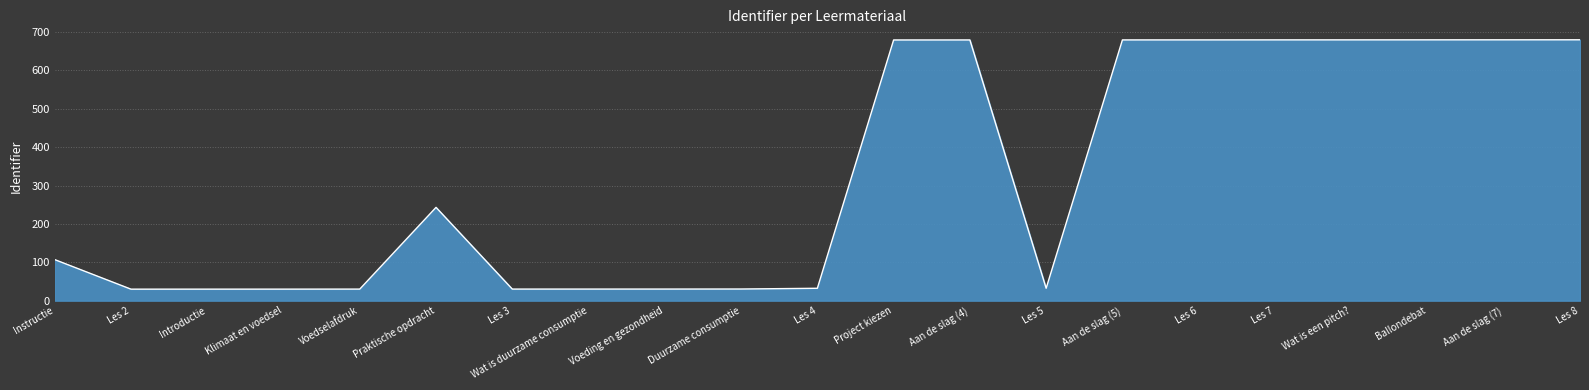

What is the difference between the maximum and minimum values?

650.0